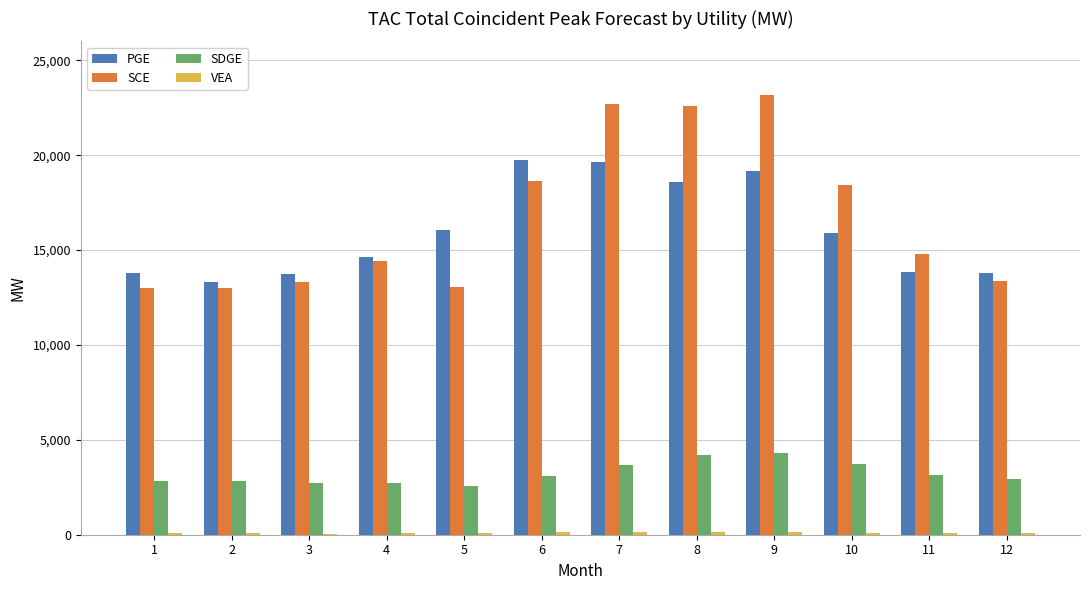

Where does the SCE series first go above 14792?

6